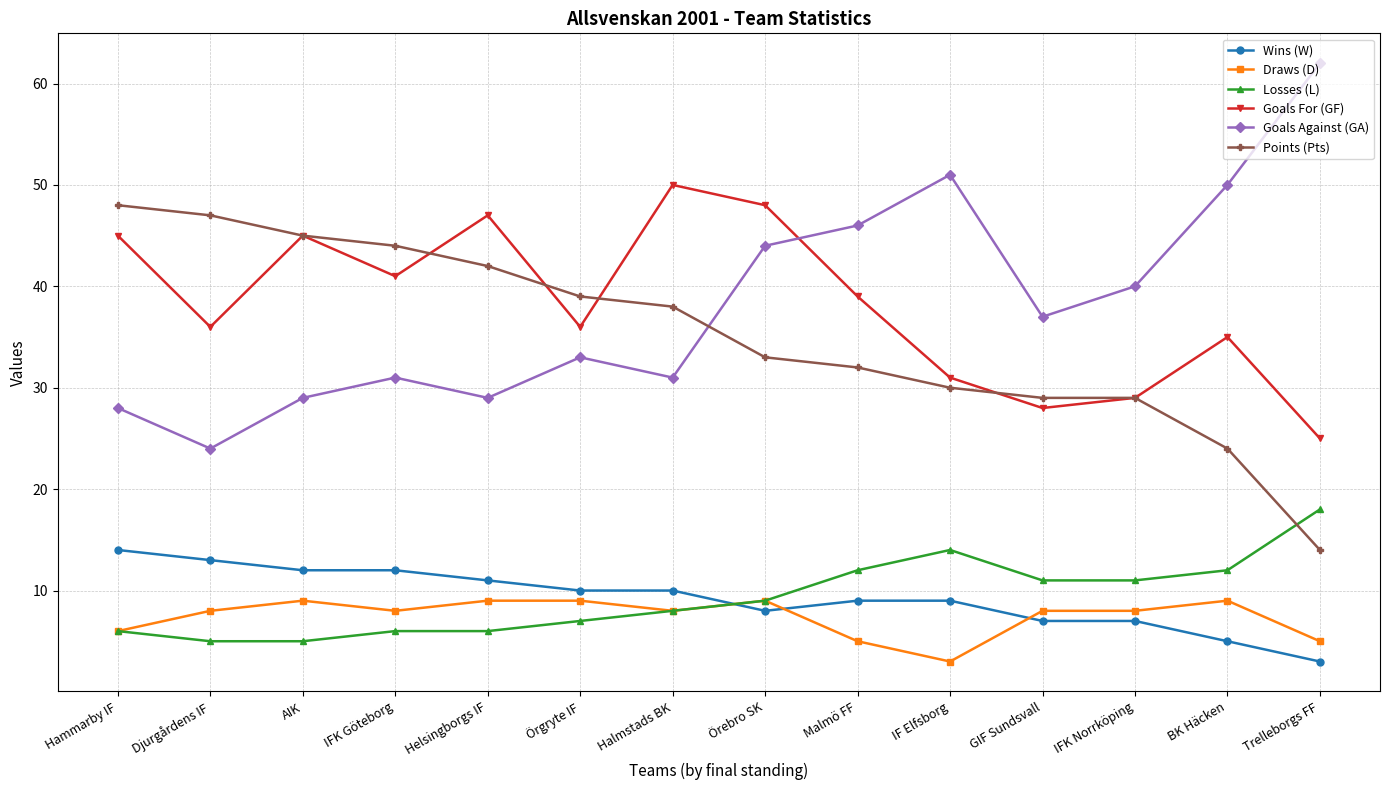

Reading right to left, list all the values displayed in this chart.

Wins (W): Trelleborgs FF=3	BK Häcken=5	IFK Norrköping=7	GIF Sundsvall=7	IF Elfsborg=9	Malmö FF=9	Örebro SK=8	Halmstads BK=10	Örgryte IF=10	Helsingborgs IF=11	IFK Göteborg=12	AIK=12	Djurgårdens IF=13	Hammarby IF=14
Draws (D): Trelleborgs FF=5	BK Häcken=9	IFK Norrköping=8	GIF Sundsvall=8	IF Elfsborg=3	Malmö FF=5	Örebro SK=9	Halmstads BK=8	Örgryte IF=9	Helsingborgs IF=9	IFK Göteborg=8	AIK=9	Djurgårdens IF=8	Hammarby IF=6
Losses (L): Trelleborgs FF=18	BK Häcken=12	IFK Norrköping=11	GIF Sundsvall=11	IF Elfsborg=14	Malmö FF=12	Örebro SK=9	Halmstads BK=8	Örgryte IF=7	Helsingborgs IF=6	IFK Göteborg=6	AIK=5	Djurgårdens IF=5	Hammarby IF=6
Goals For (GF): Trelleborgs FF=25	BK Häcken=35	IFK Norrköping=29	GIF Sundsvall=28	IF Elfsborg=31	Malmö FF=39	Örebro SK=48	Halmstads BK=50	Örgryte IF=36	Helsingborgs IF=47	IFK Göteborg=41	AIK=45	Djurgårdens IF=36	Hammarby IF=45
Goals Against (GA): Trelleborgs FF=62	BK Häcken=50	IFK Norrköping=40	GIF Sundsvall=37	IF Elfsborg=51	Malmö FF=46	Örebro SK=44	Halmstads BK=31	Örgryte IF=33	Helsingborgs IF=29	IFK Göteborg=31	AIK=29	Djurgårdens IF=24	Hammarby IF=28
Points (Pts): Trelleborgs FF=14	BK Häcken=24	IFK Norrköping=29	GIF Sundsvall=29	IF Elfsborg=30	Malmö FF=32	Örebro SK=33	Halmstads BK=38	Örgryte IF=39	Helsingborgs IF=42	IFK Göteborg=44	AIK=45	Djurgårdens IF=47	Hammarby IF=48